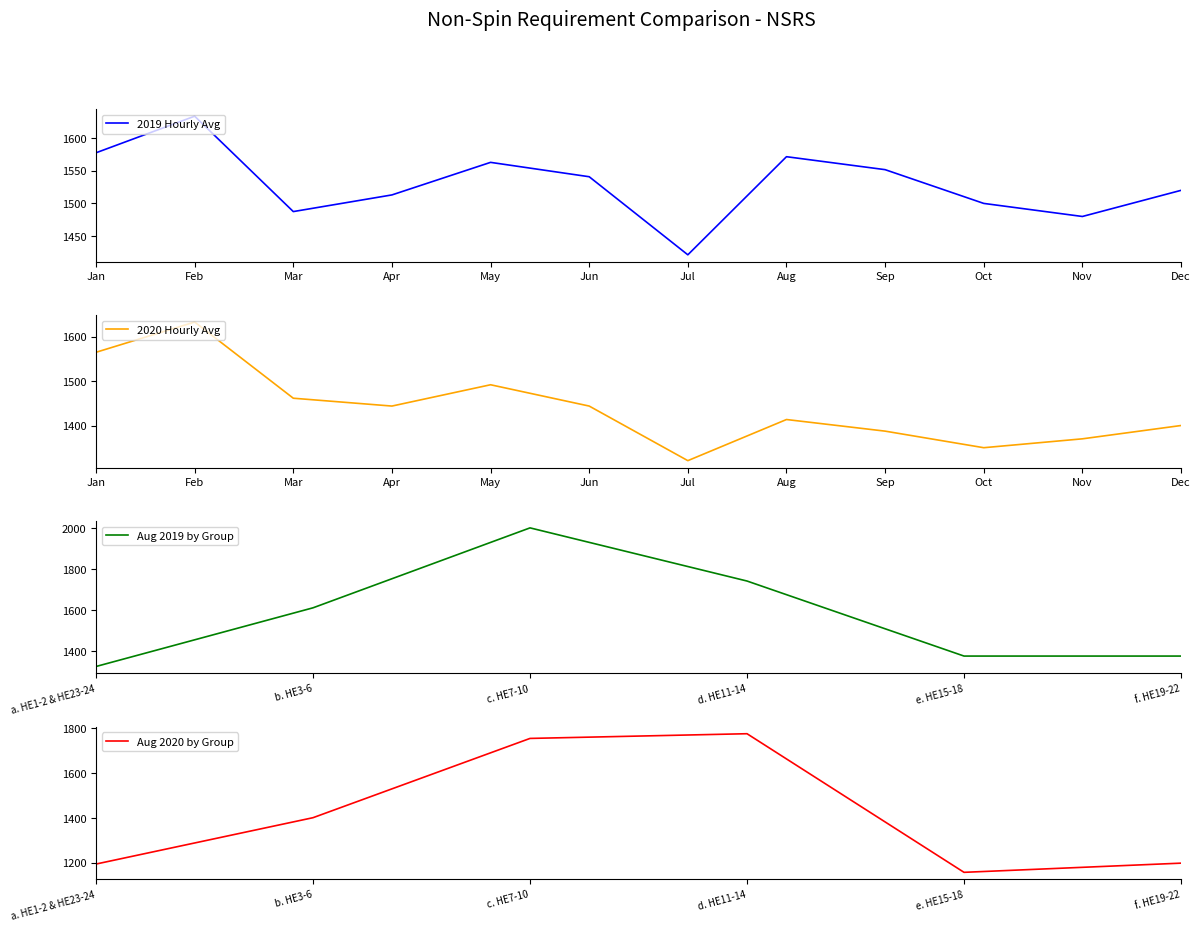

What is the difference between the maximum and minimum values in the 2020 Hourly Avg series?

312.3